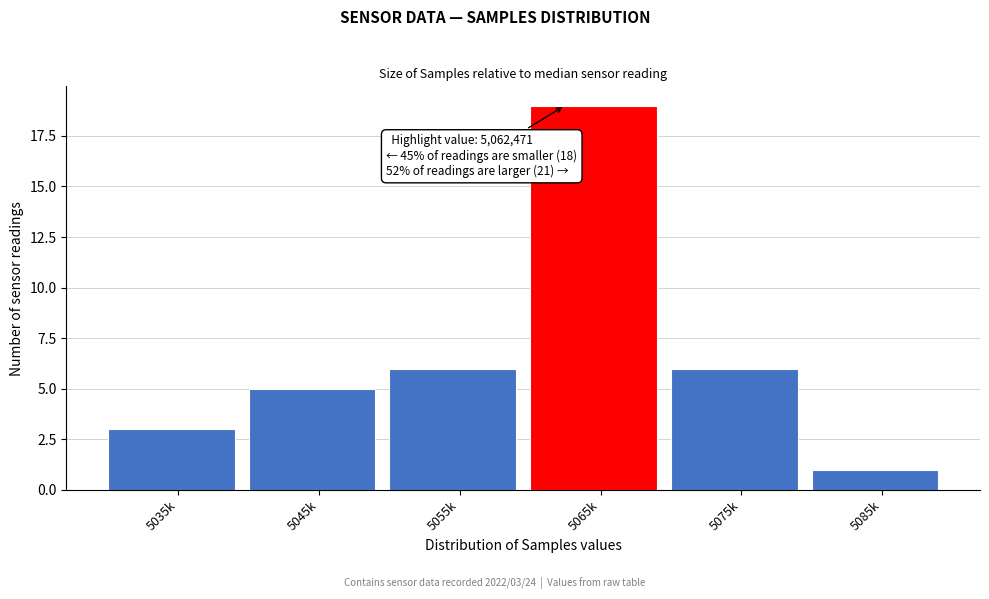

Reading left to right, what are all the values shown in this chart?

5035k=3	5045k=5	5055k=6	5065k=19	5075k=6	5085k=1